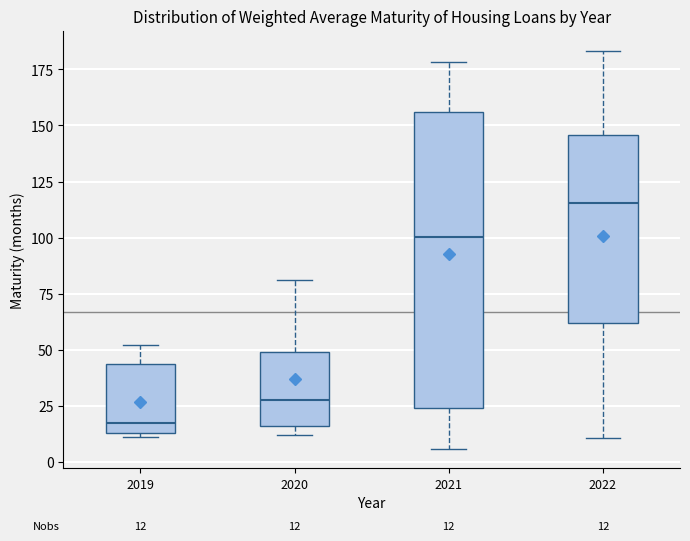

Which box is the tallest, from its lower edge to its upper edge?

2021